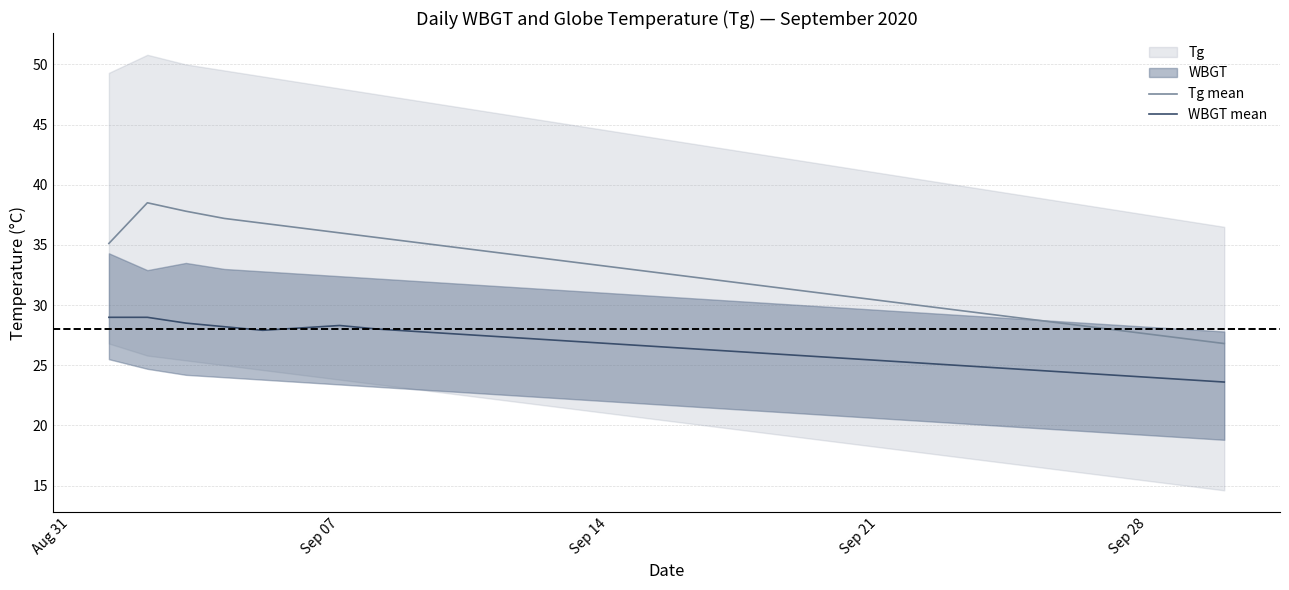

True or false: Tg mean and WBGT mean cross at least once.

False